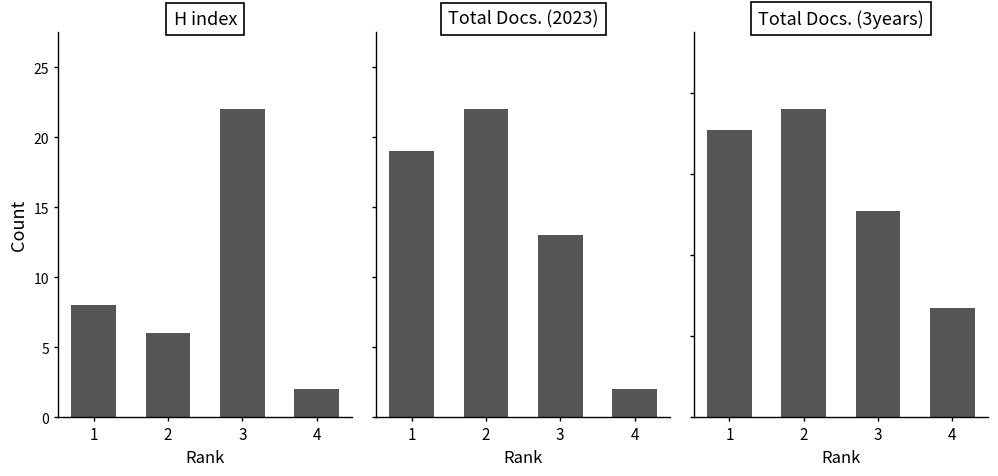

How many Total Docs. (2023) values are between 13 and 22?

3